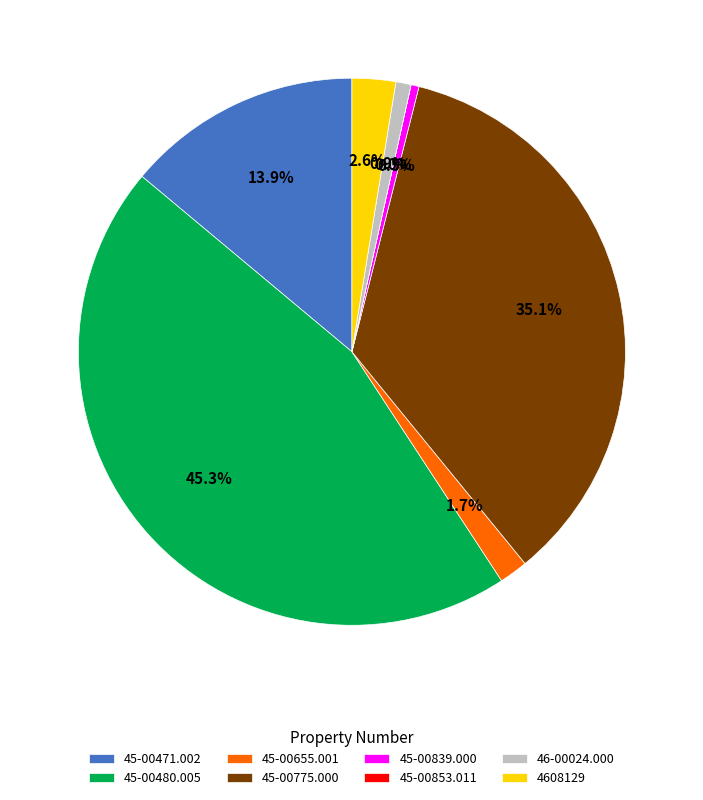

What is the largest slice in the pie chart?

45-00480.005